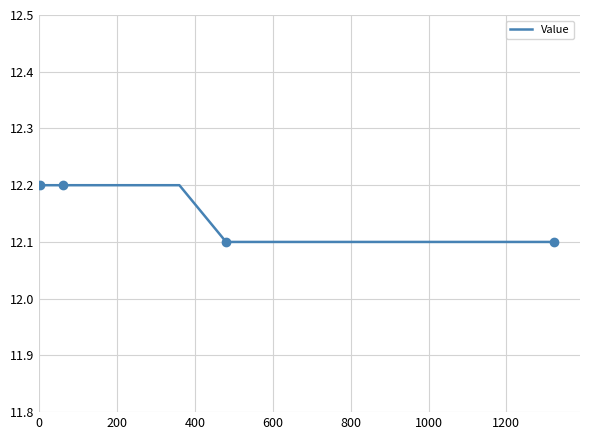

What is the minimum value for Value?

12.1